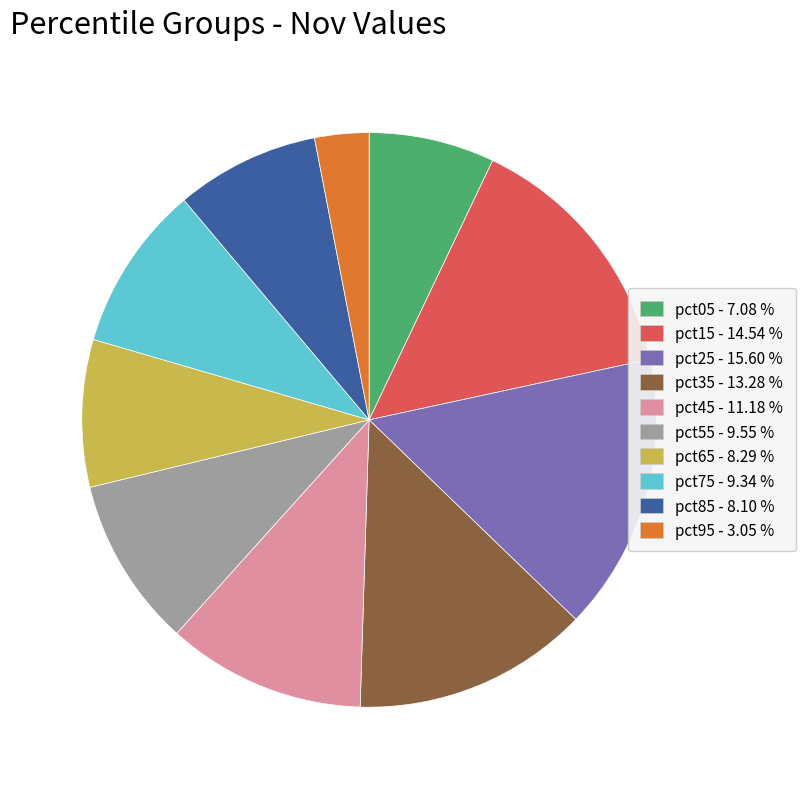

Do pct45 - 11.18 % and pct85 - 8.10 % together represent more than half of the pie?

No